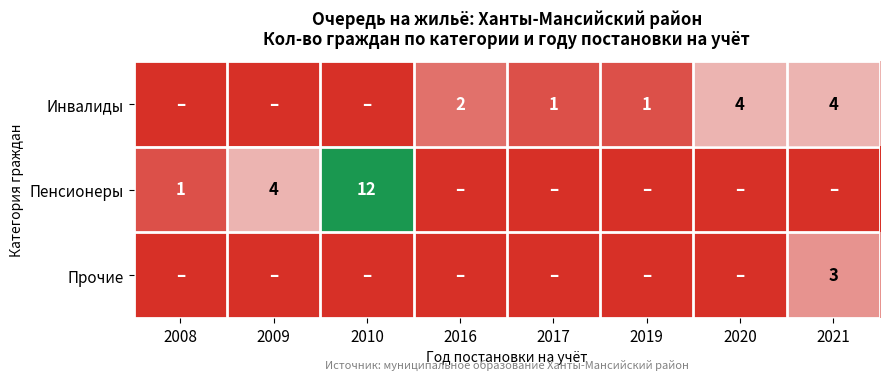

What is the sum of the Пенсионеры values at 2008 and 2010?

13